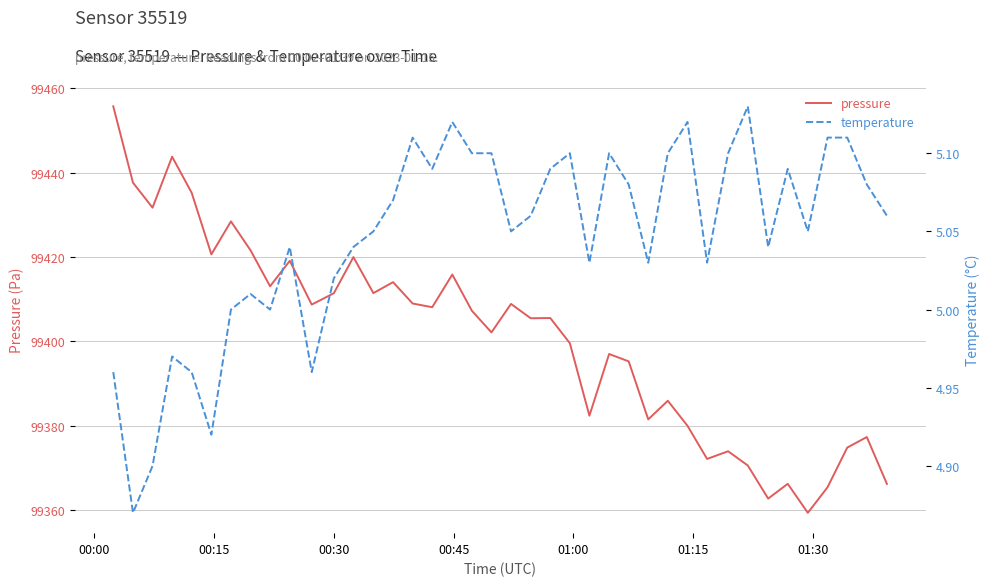

What is the minimum value for pressure?

99359.3